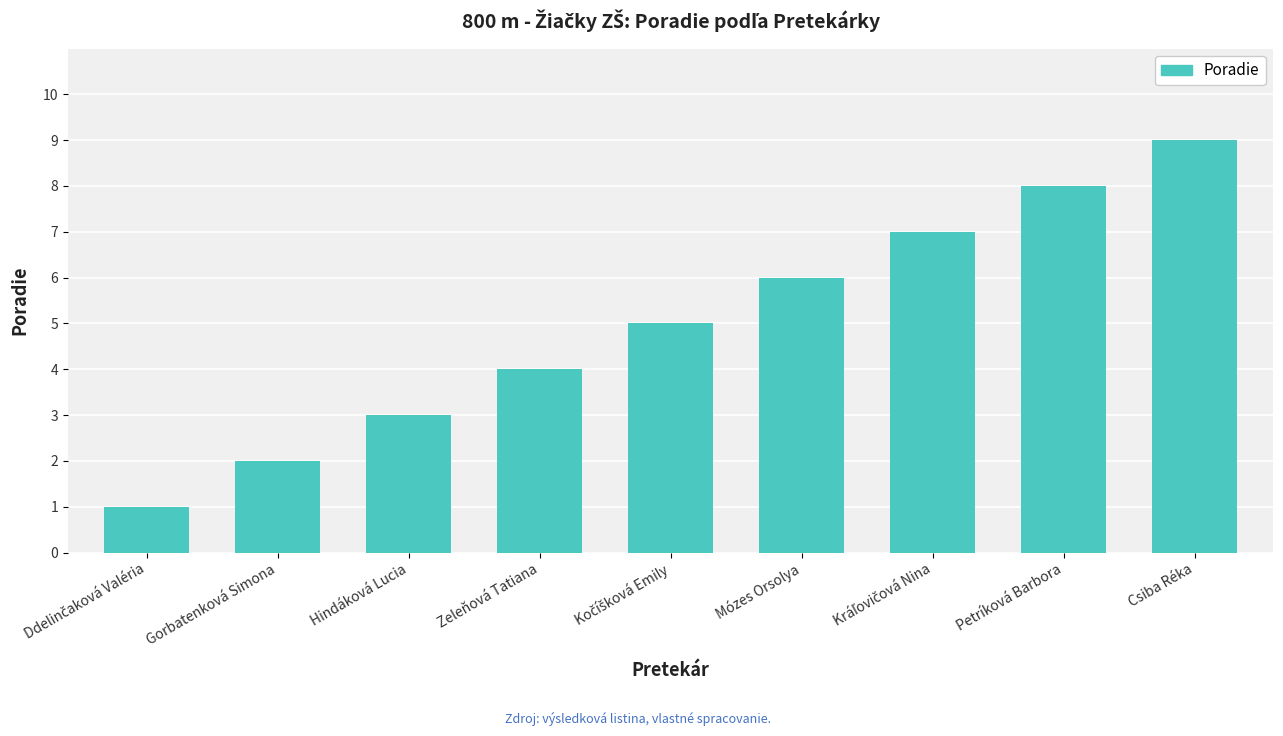

What is the difference between the values at Csiba Réka and Petríková Barbora?

1